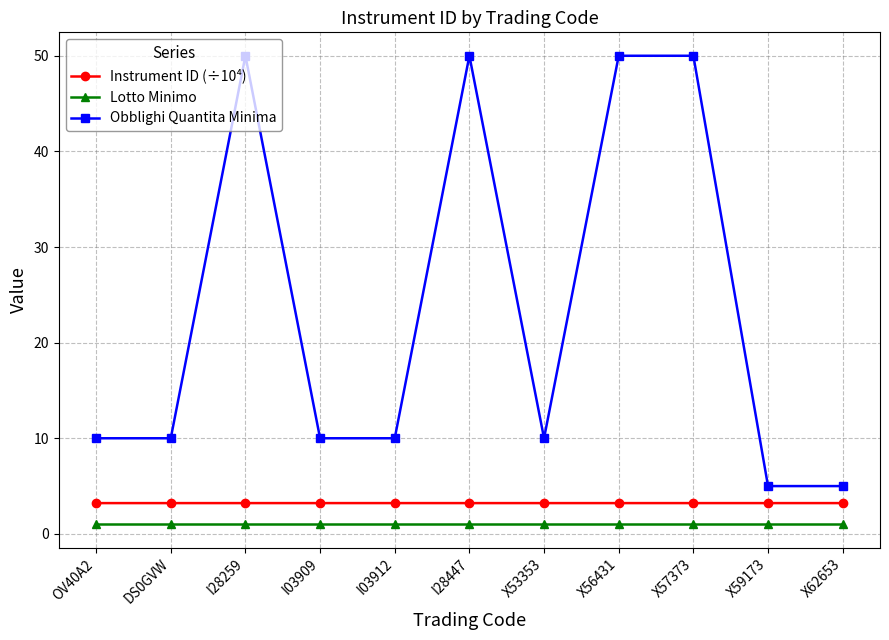

What is the greatest value displayed?

50.0